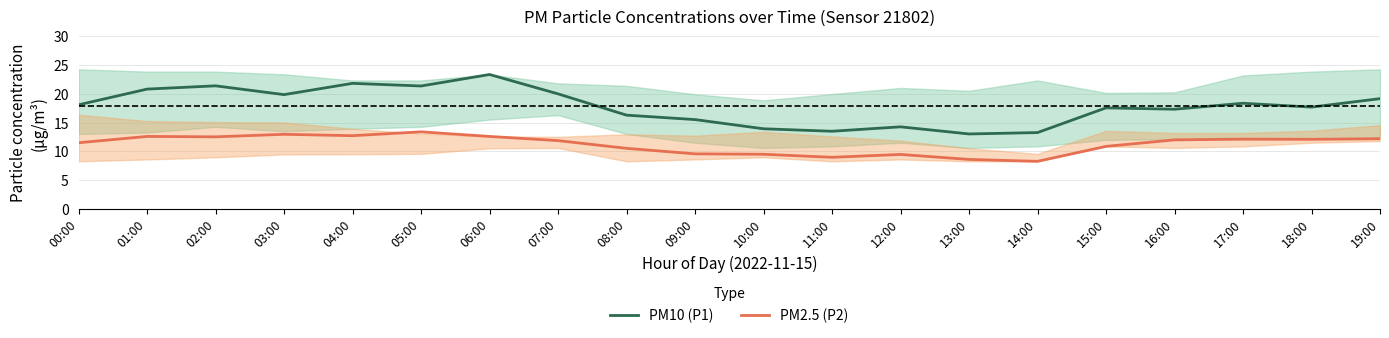

What is the sum of the PM2.5 (P2) values at 04:00 and 01:00?

25.3